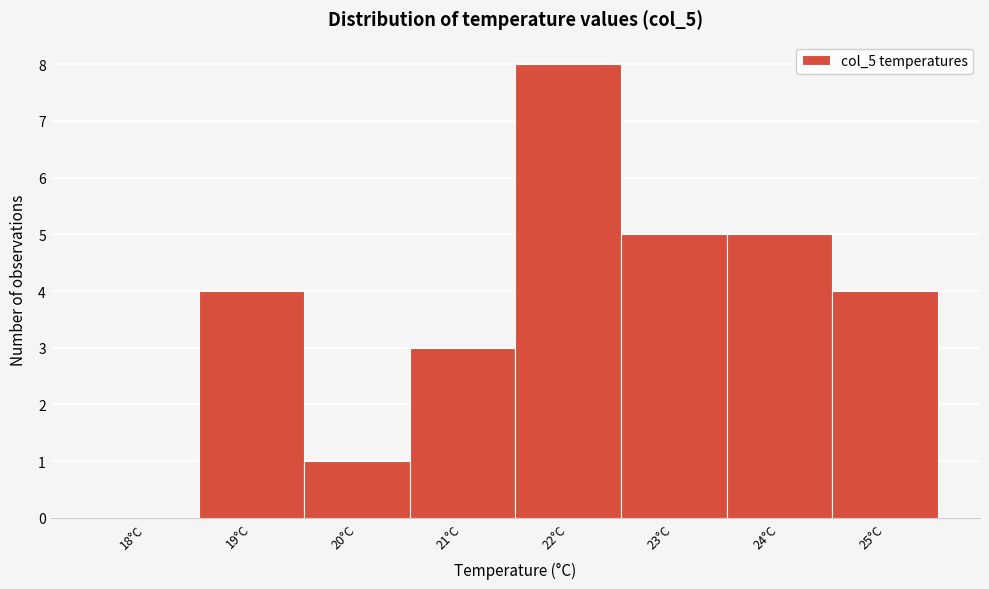

Reading right to left, transcribe all the data shown in this chart.

25°C=4	24°C=5	23°C=5	22°C=8	21°C=3	20°C=1	19°C=4	18°C=0